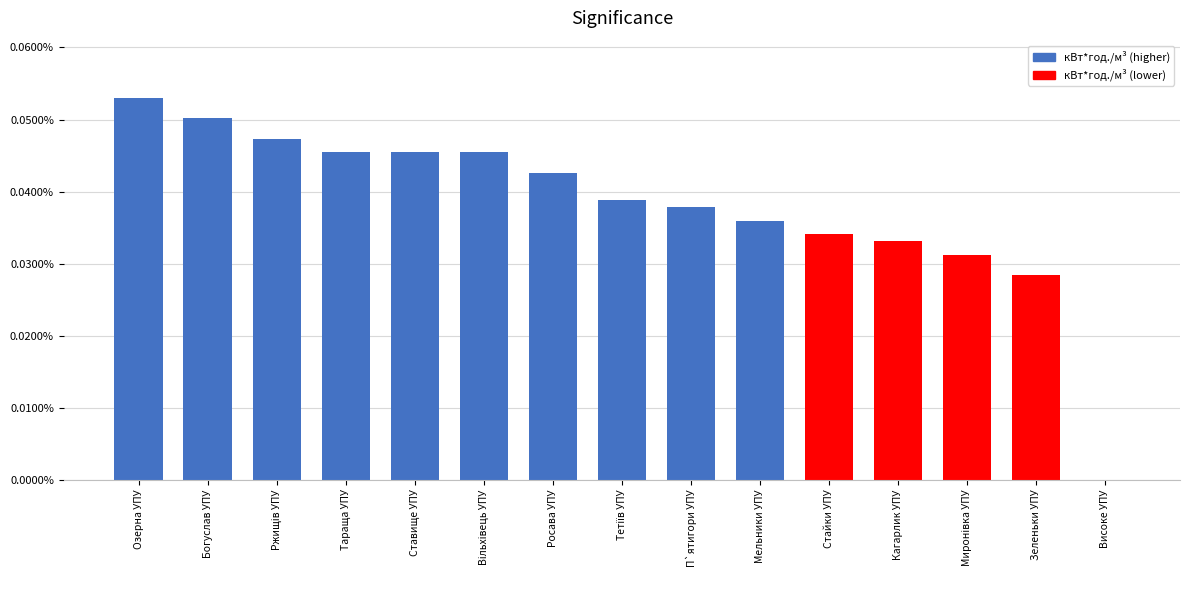

At which category does the chart reach its peak across all series?

Озерна УПУ